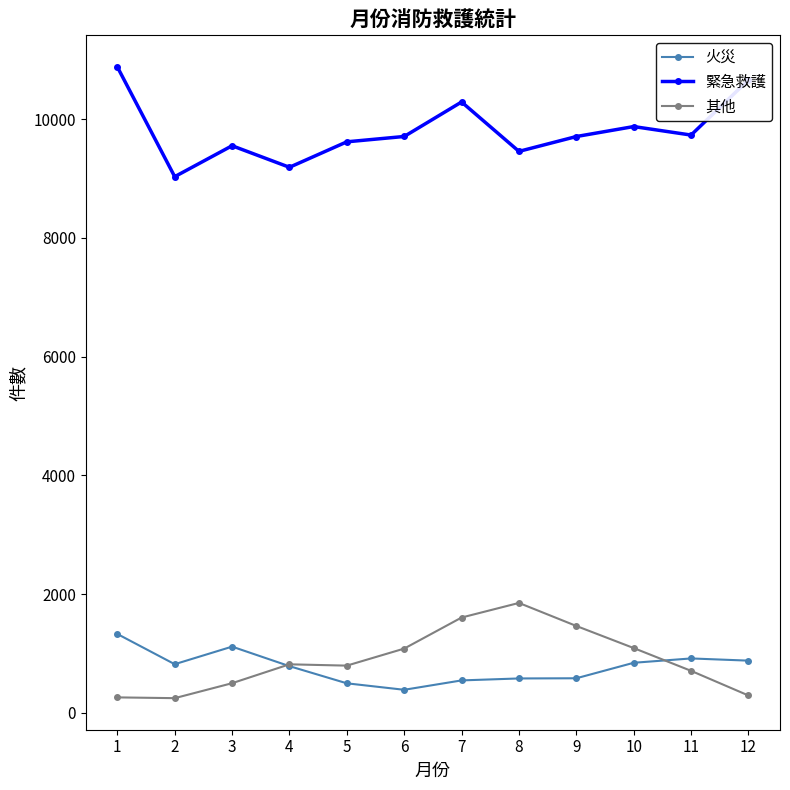

Between 7 and 8, which series saw the biggest shift?

緊急救護